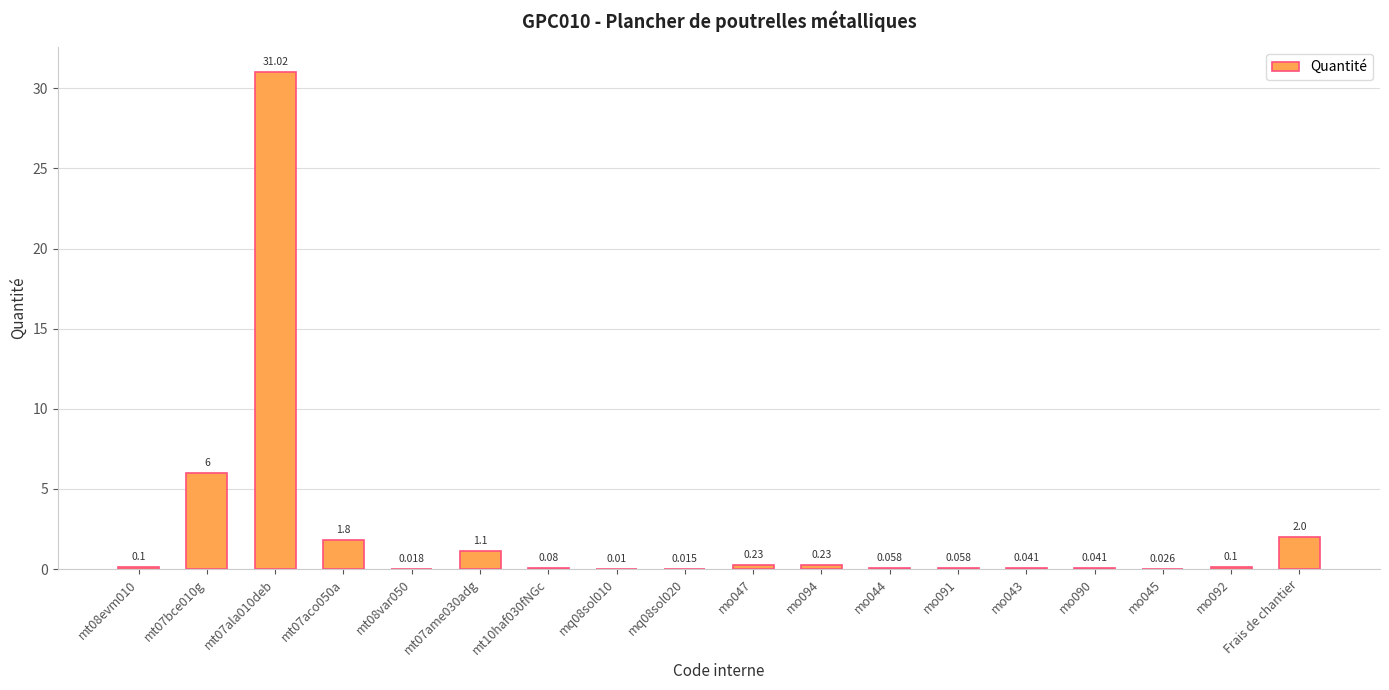

Between Frais de chantier and mo092, which is larger?

Frais de chantier